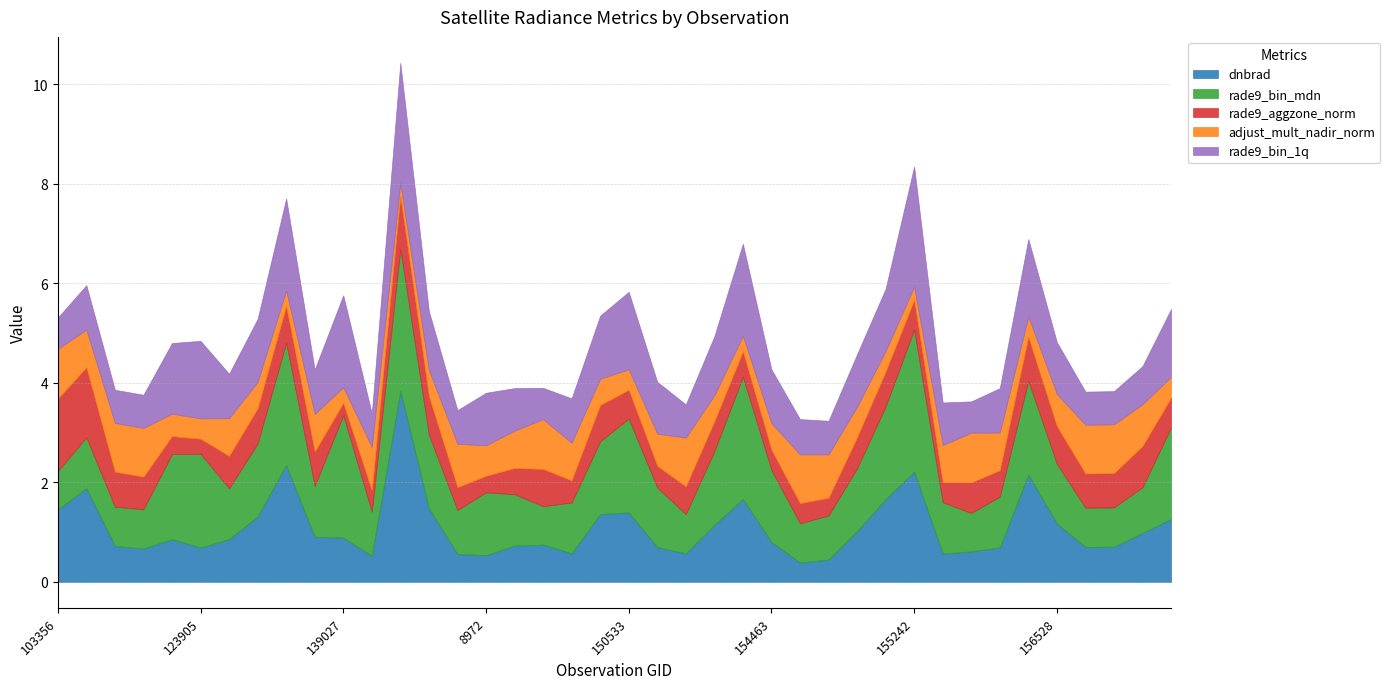

At which category does the chart reach its minimum across all series?

139027